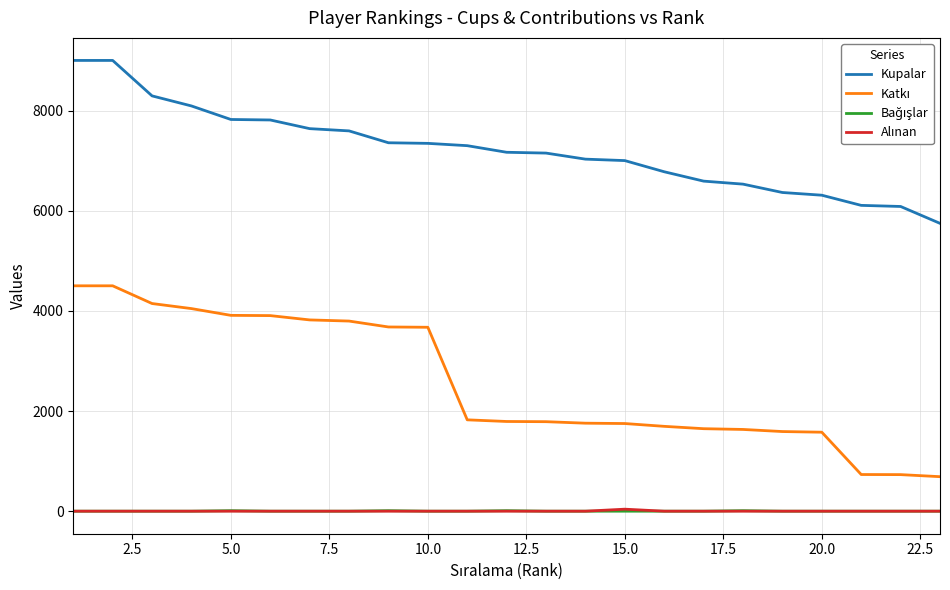

Does the chart have visible grid lines?

Yes